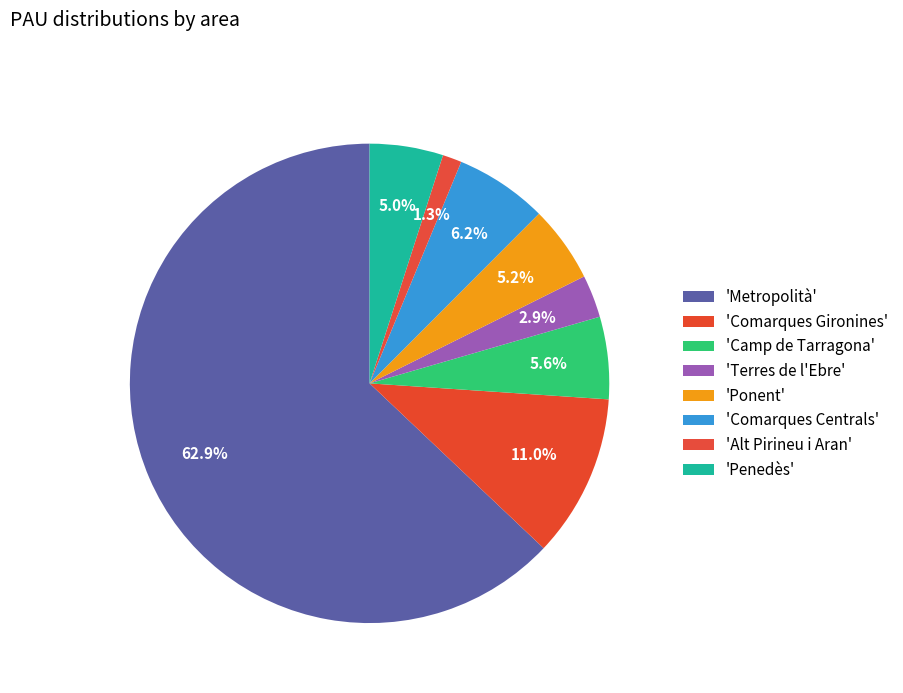

To the nearest percent, what is the average slice percentage?

12%